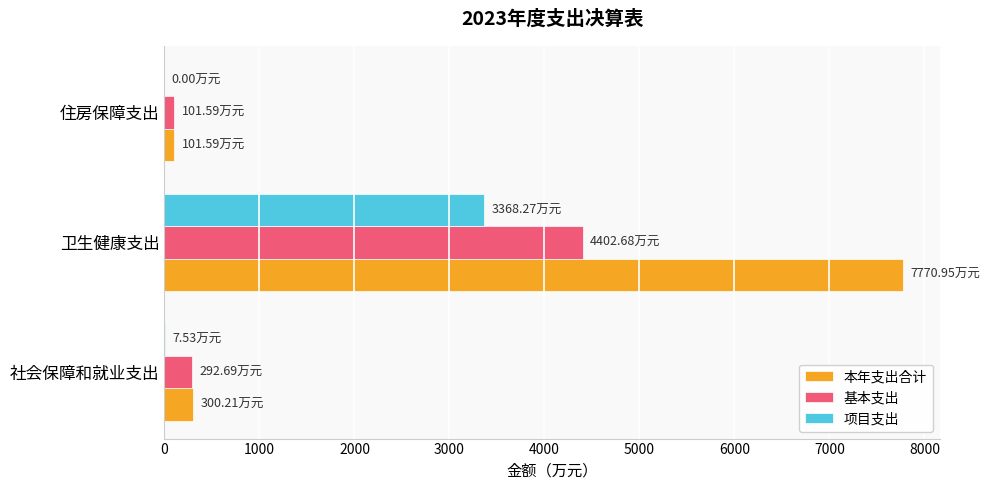

Which series has the largest total across all categories?

本年支出合计